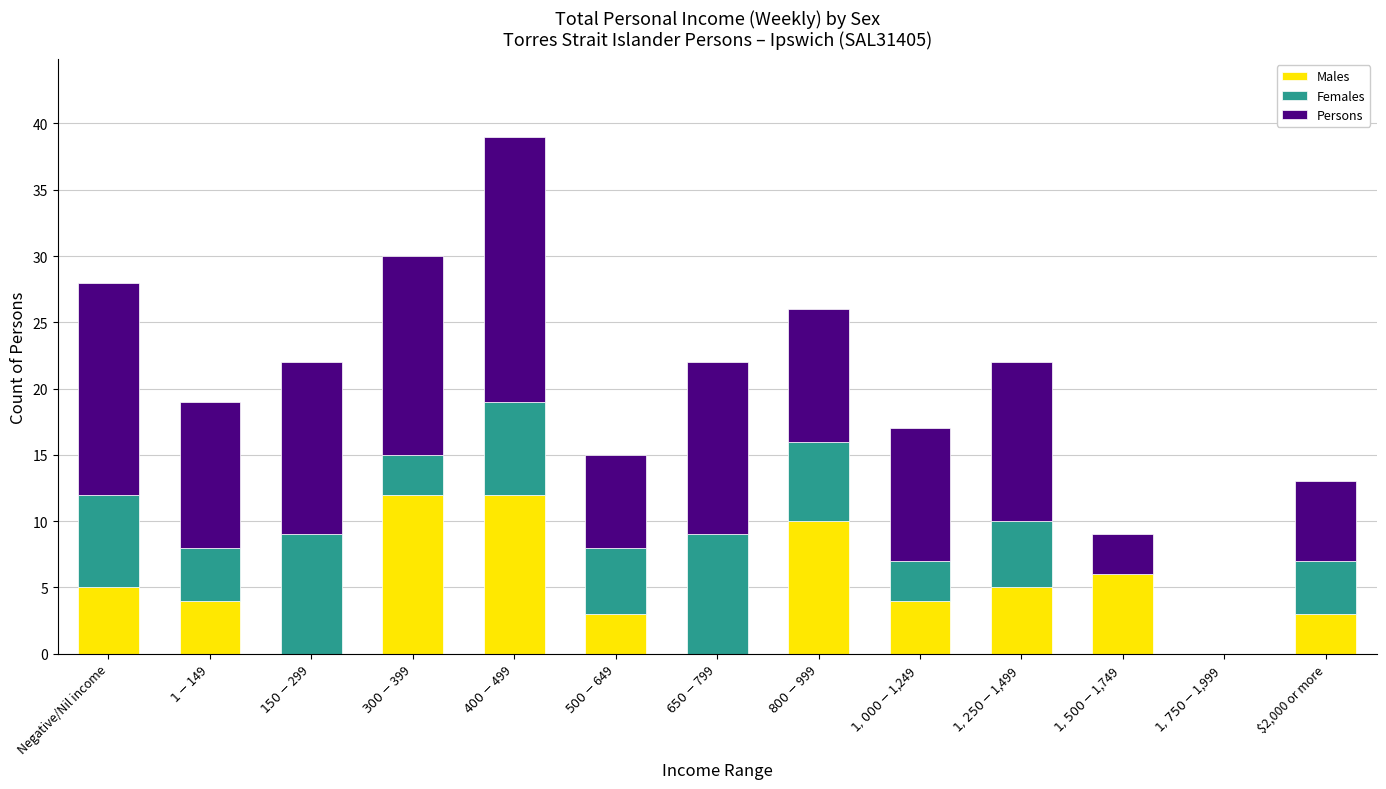

What is the average value of the Persons series?

10